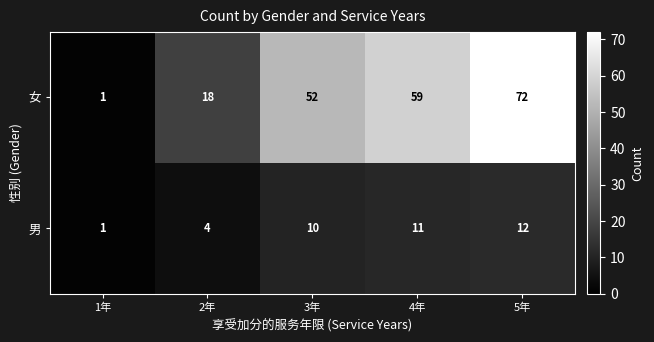

At which category does the chart reach its peak across all series?

5年